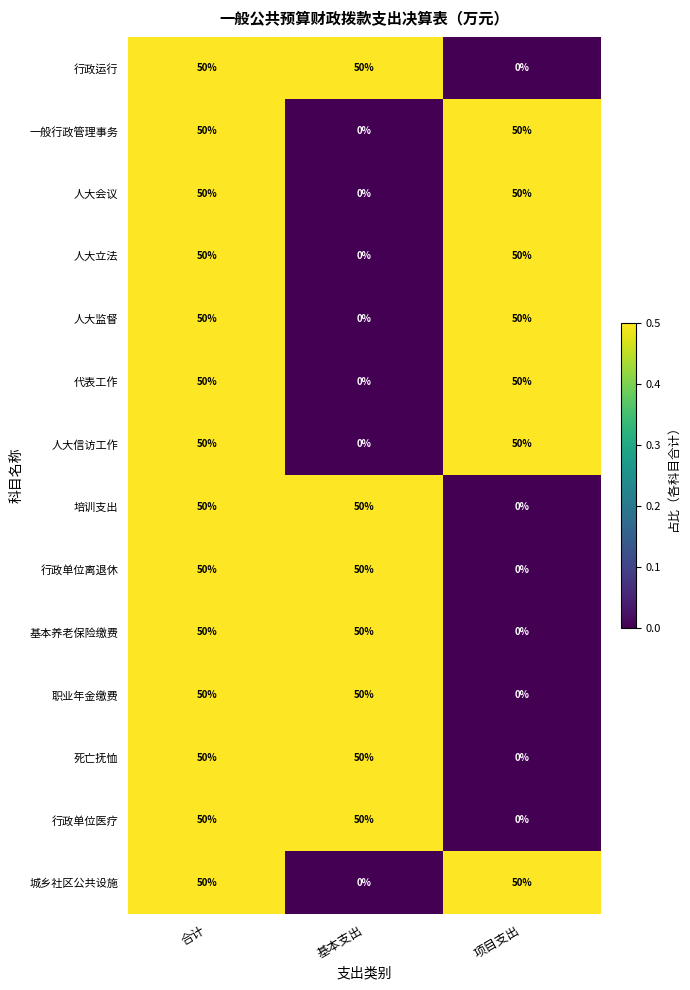

At how many categories does at least one series exceed 0?

3